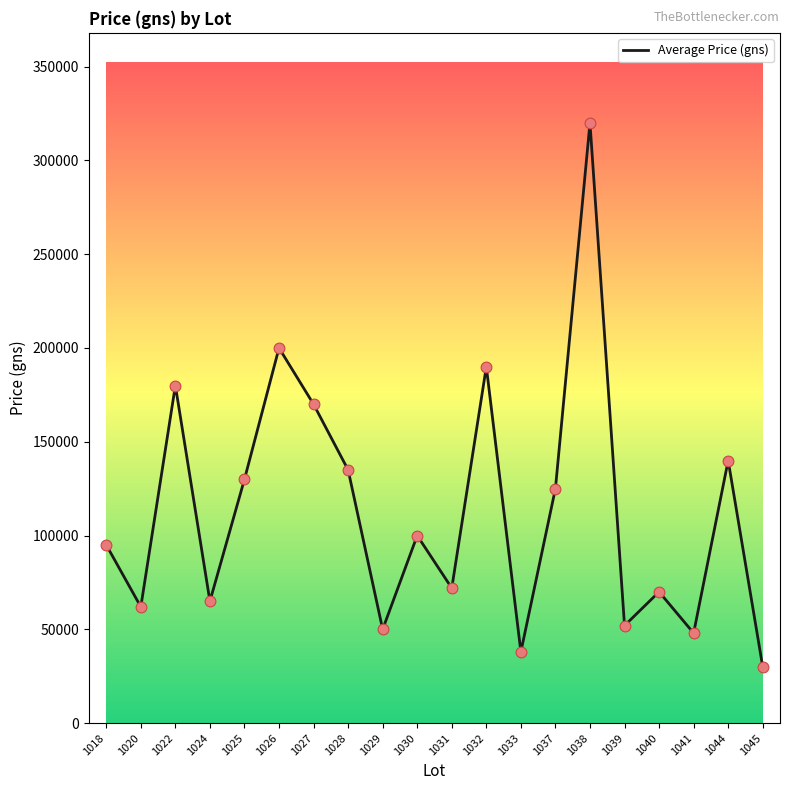

Between 1025 and 1033, which is larger?

1025